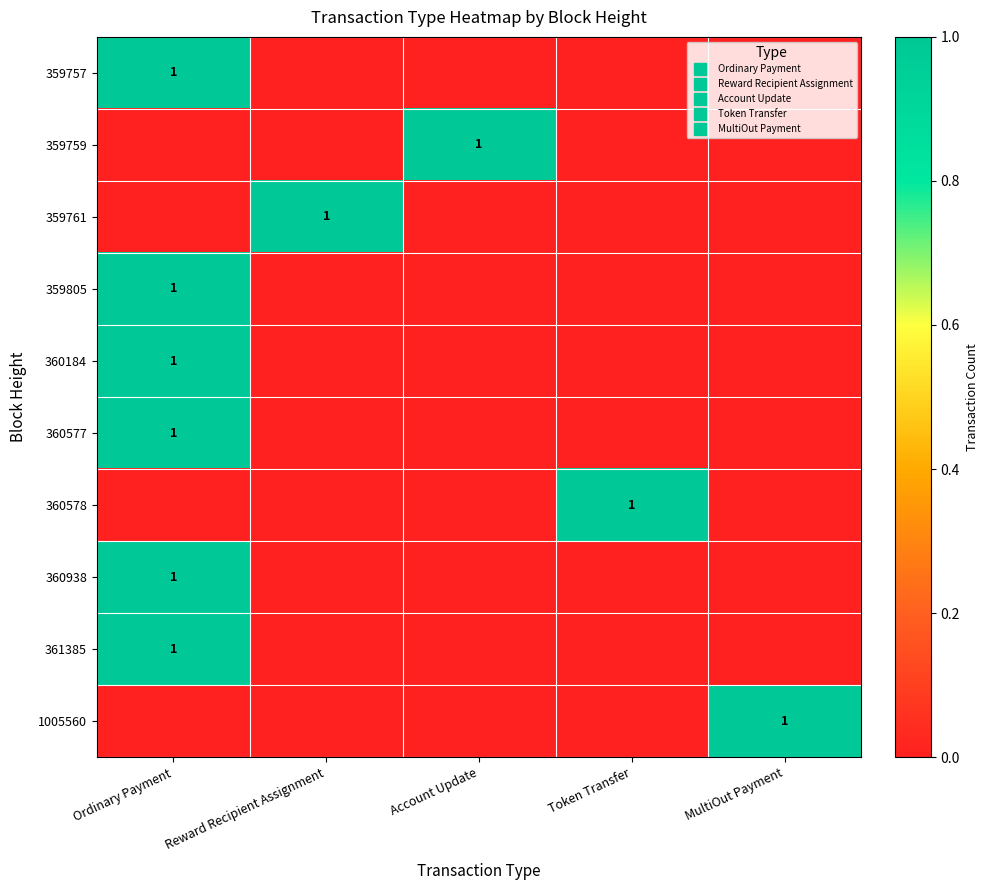

What is the total value across all series at Reward Recipient Assignment?

1